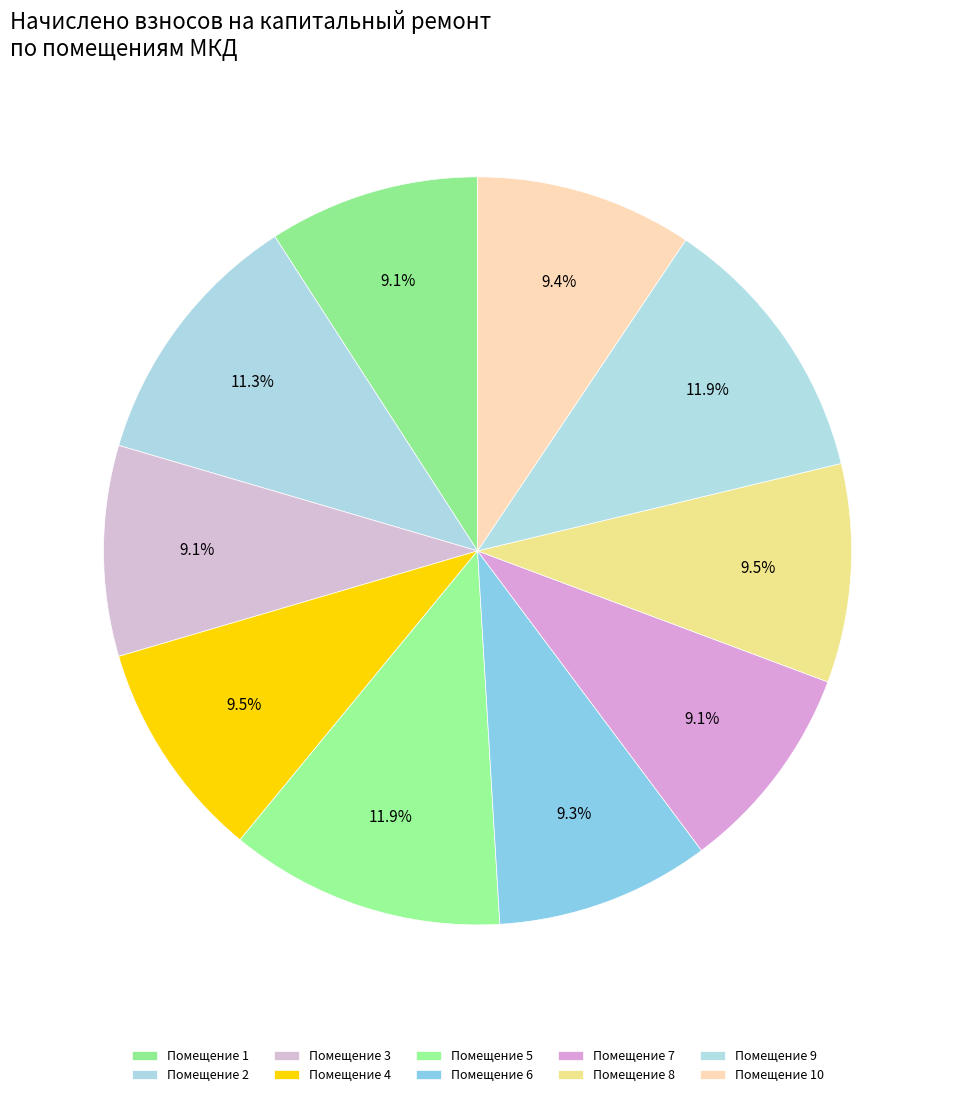

Which slice is the smallest?

7